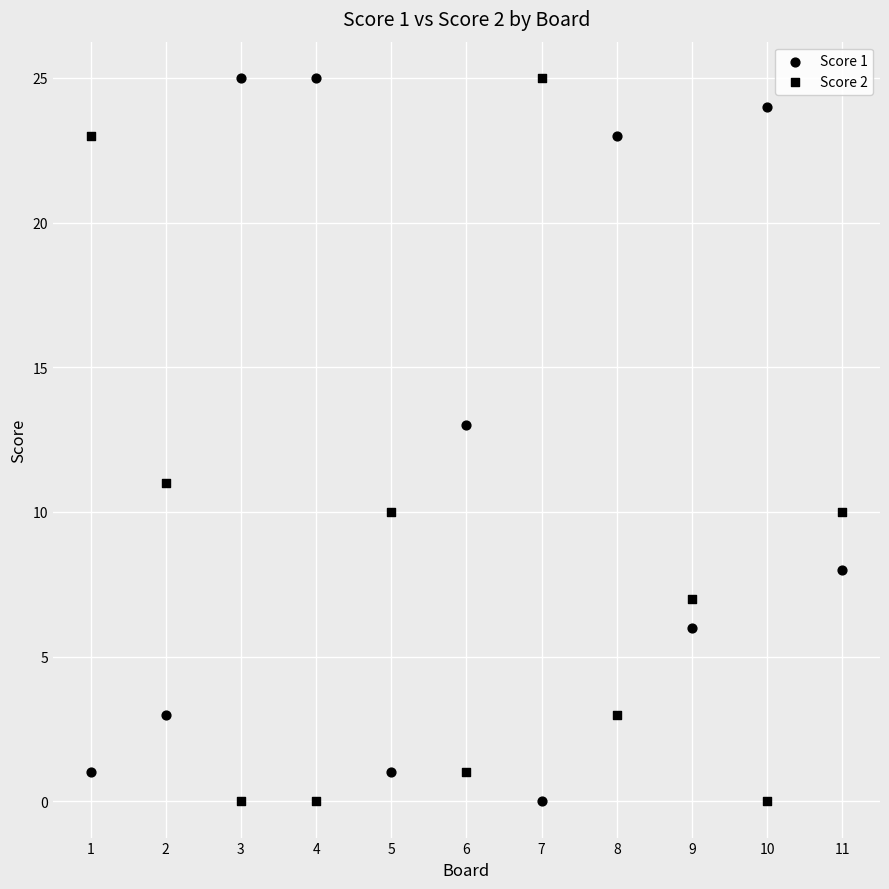

How many data points are displayed?

22